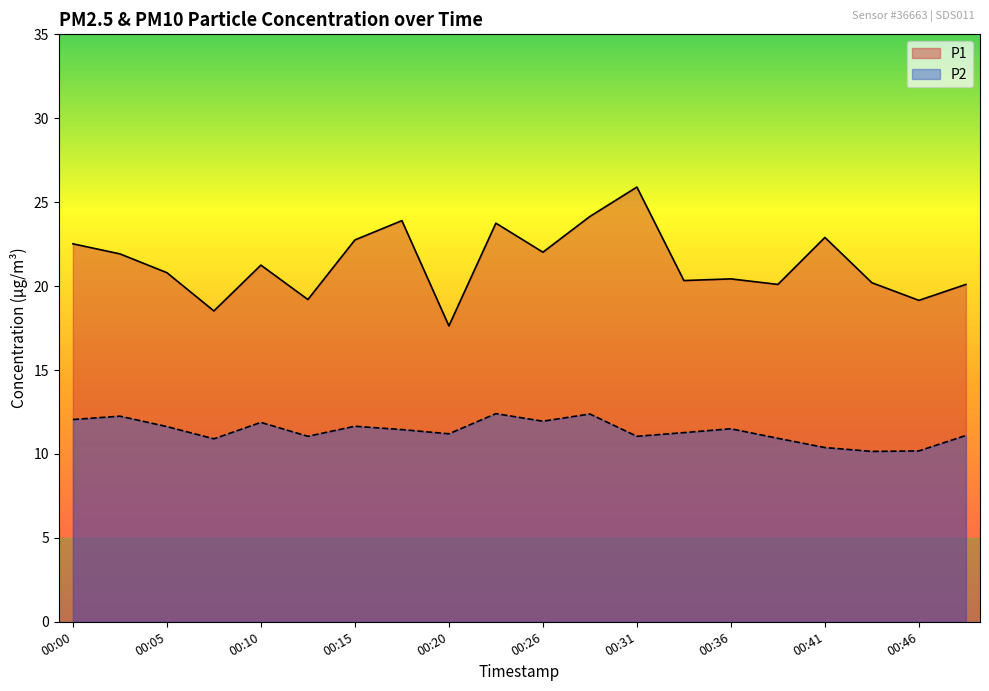

Where does the P2 series first go above 11?

00:00